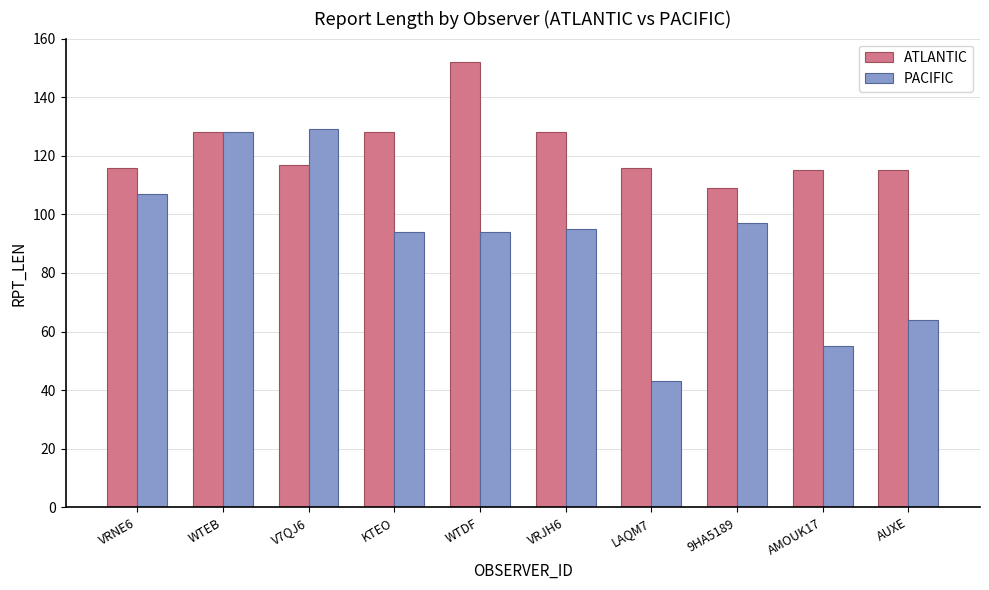

At how many categories does at least one series exceed 81?

10